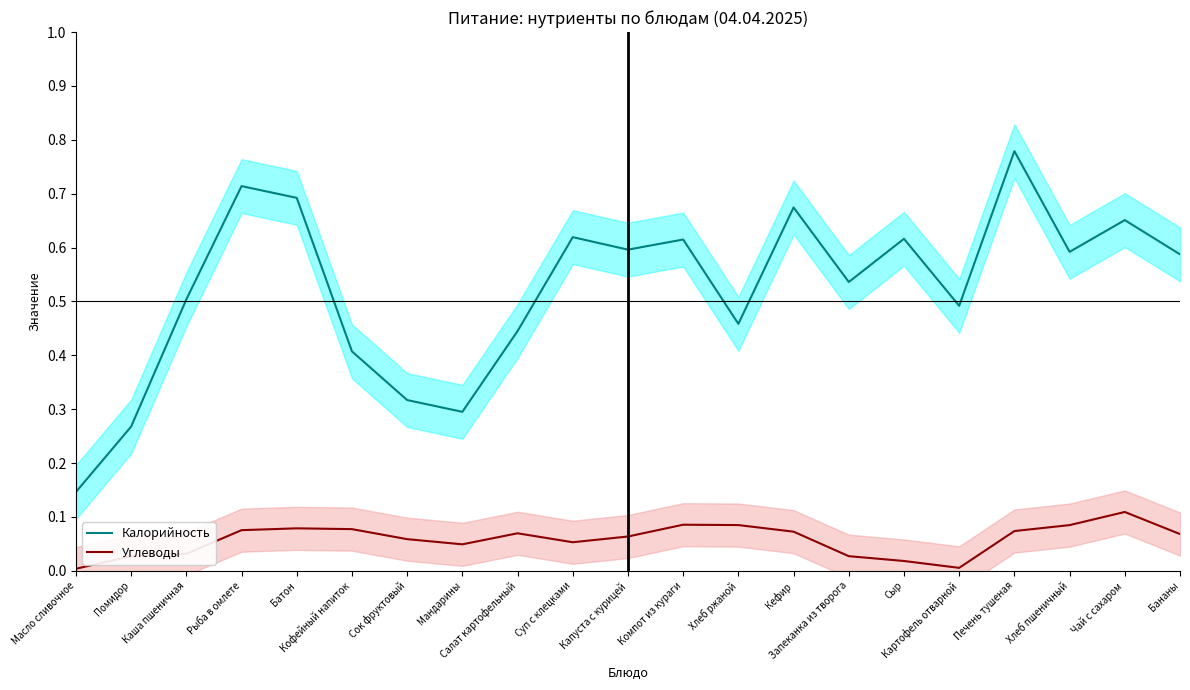

True or false: Калорийность and Углеводы cross at least once.

False